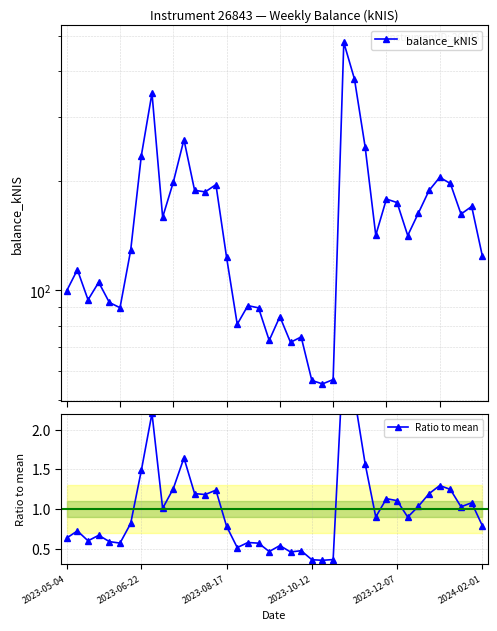

True or false: balance_kNIS and Ratio to mean cross at least once.

False